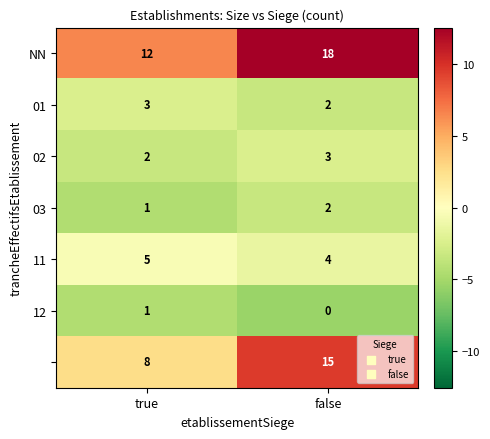

What is the spread (max minus min) of values at true?

11